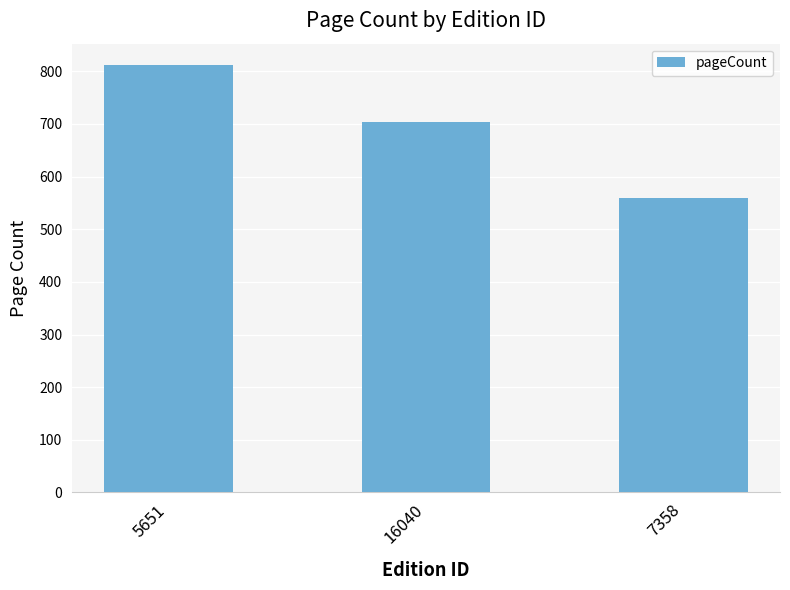

True or false: the data shows 704 at 16040.

True